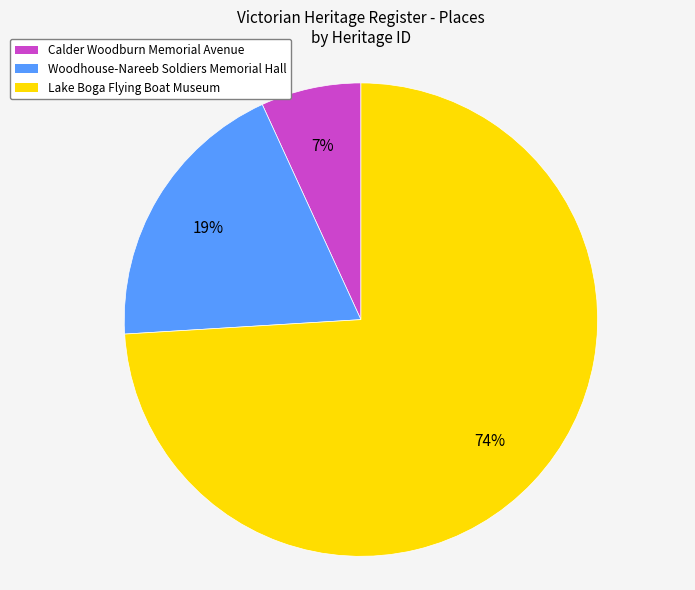

Between Lake Boga Flying Boat Museum and Calder Woodburn Memorial Avenue, which is larger?

Lake Boga Flying Boat Museum